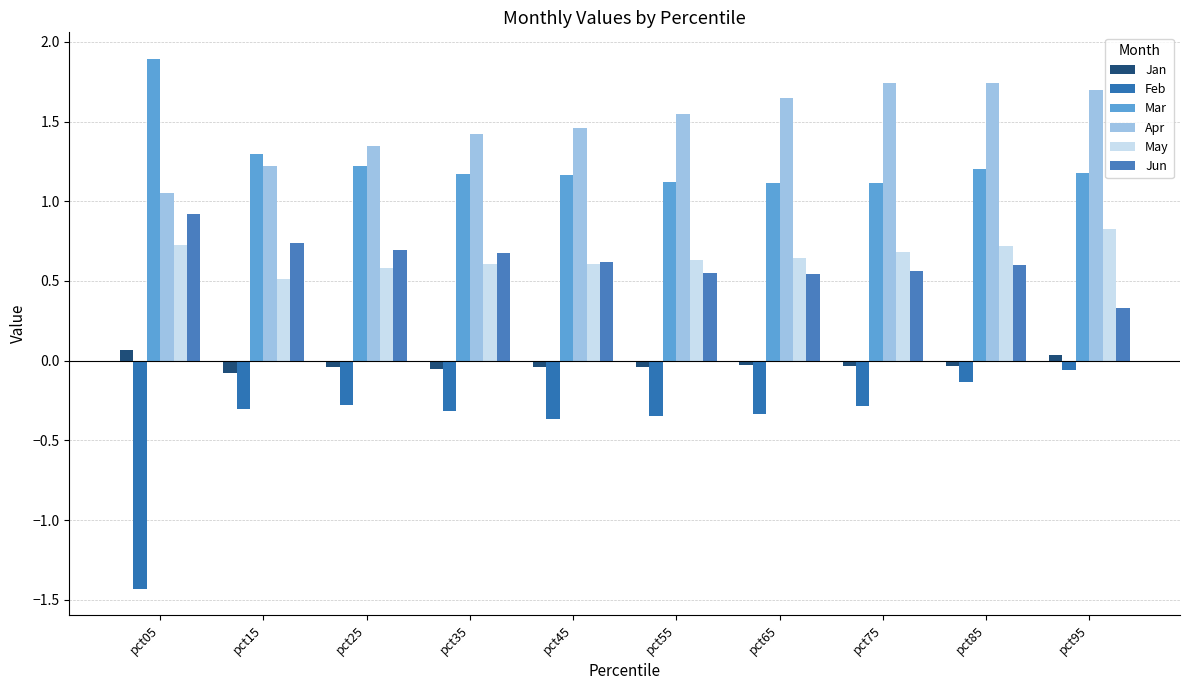

List the labels in order of Apr value, smallest first.

pct05, pct15, pct25, pct35, pct45, pct55, pct65, pct95, pct85, pct75